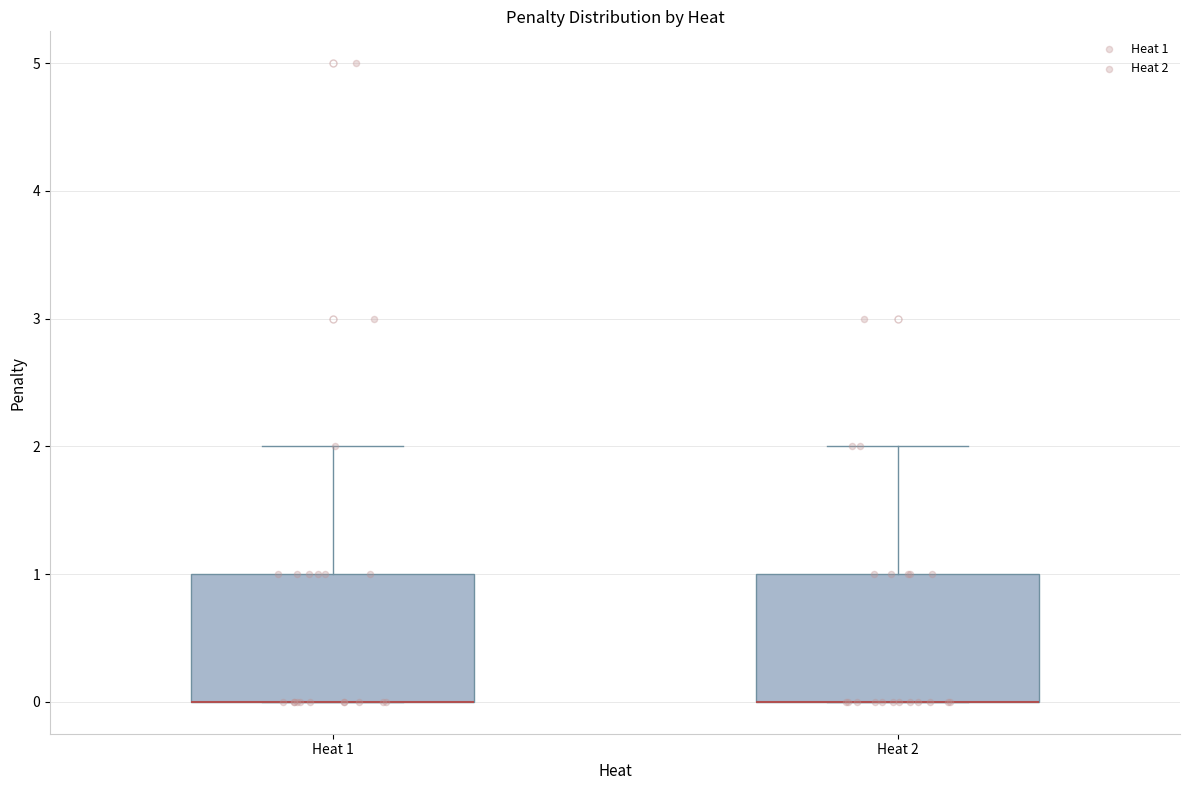

Reading left to right, transcribe this box plot: for each box, give where its median line is, the range the box spans, and where its two whiskers end, as read against the y-axis. The values are not printed on the chart, so give them approximately, as read against the axis.

Heat 1: median 0 (drawn on the box's lower edge), box 0 to 1, whiskers 0 to 2
Heat 2: median 0 (drawn on the box's lower edge), box 0 to 1, whiskers 0 to 2